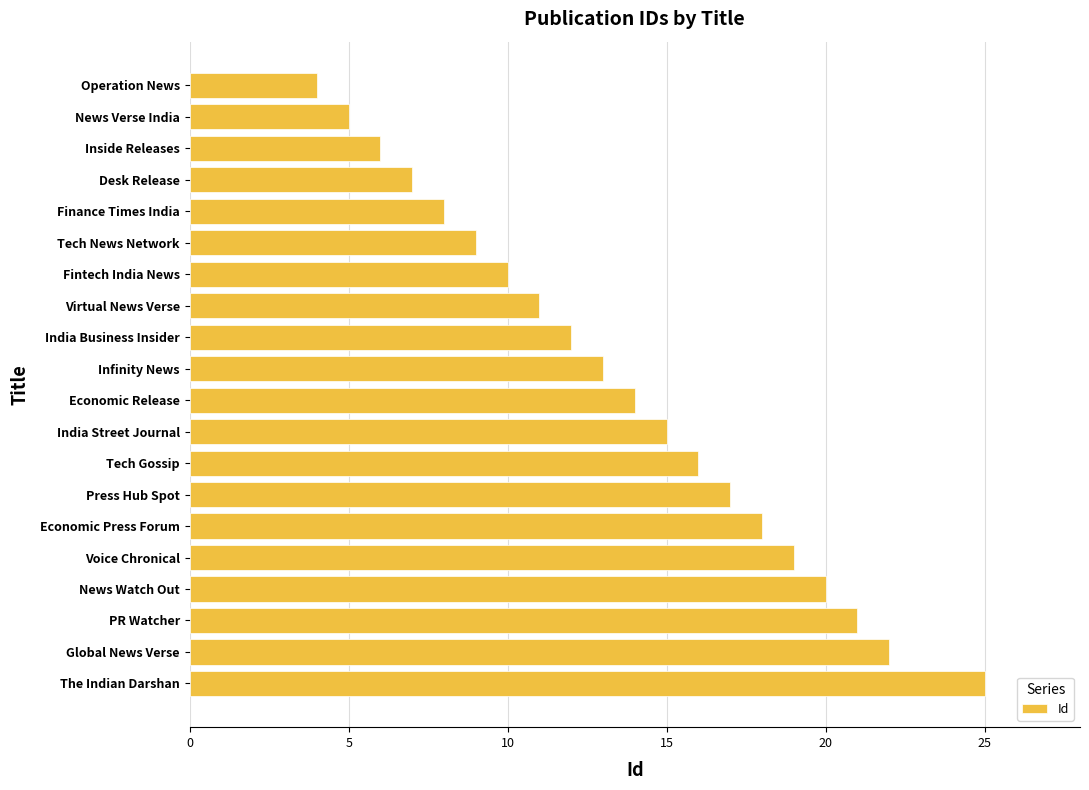

What is the label of the 20th bar from the top?

The Indian Darshan